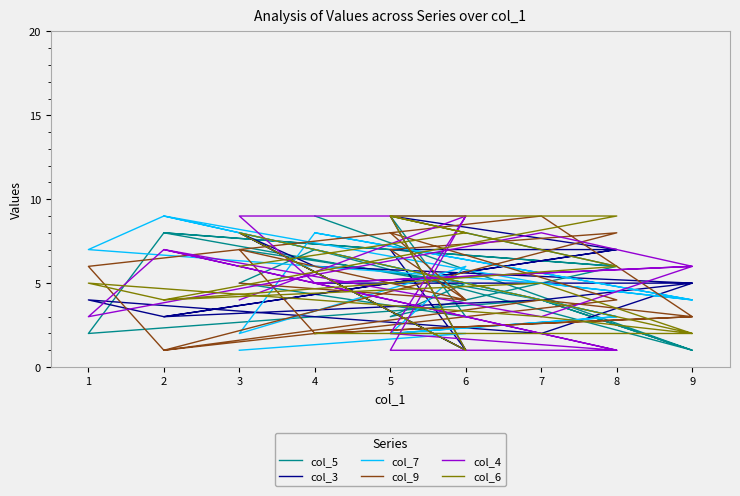

The value of col_9 at 6 is 3. True or false?

False